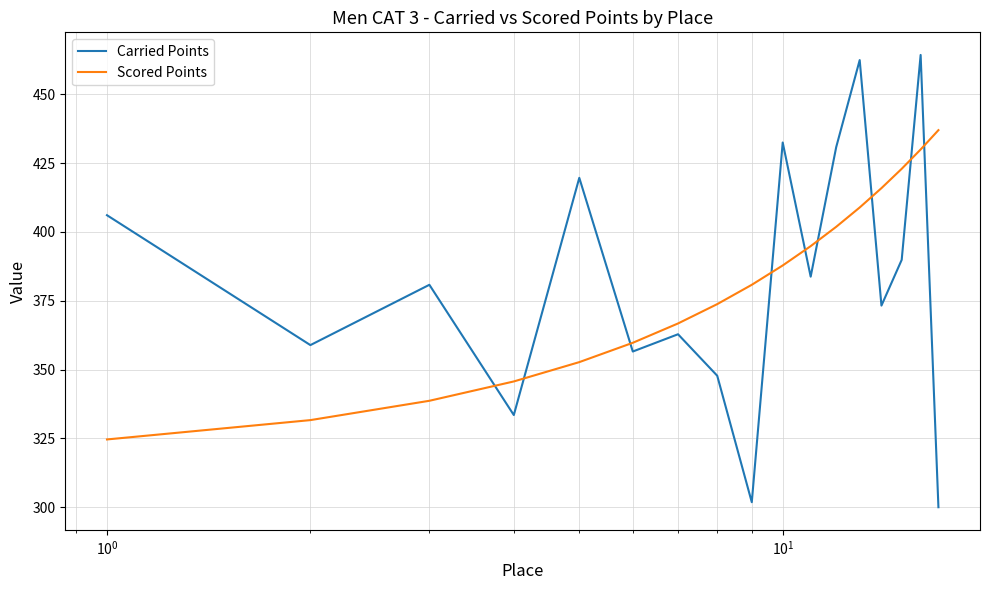

Which series has the largest range (max minus min)?

Carried Points